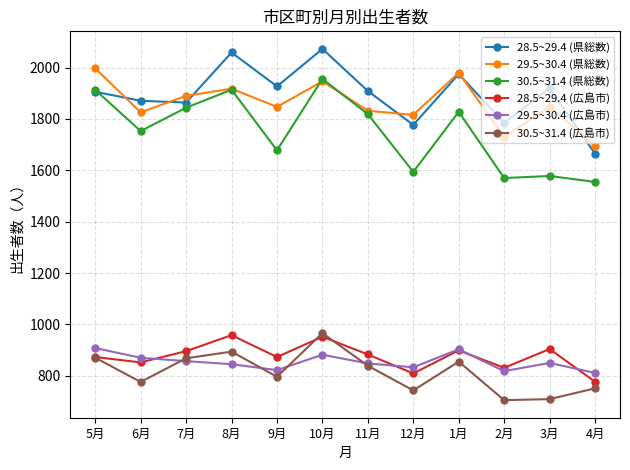

Which series has the largest range (max minus min)?

28.5~29.4 (県総数)